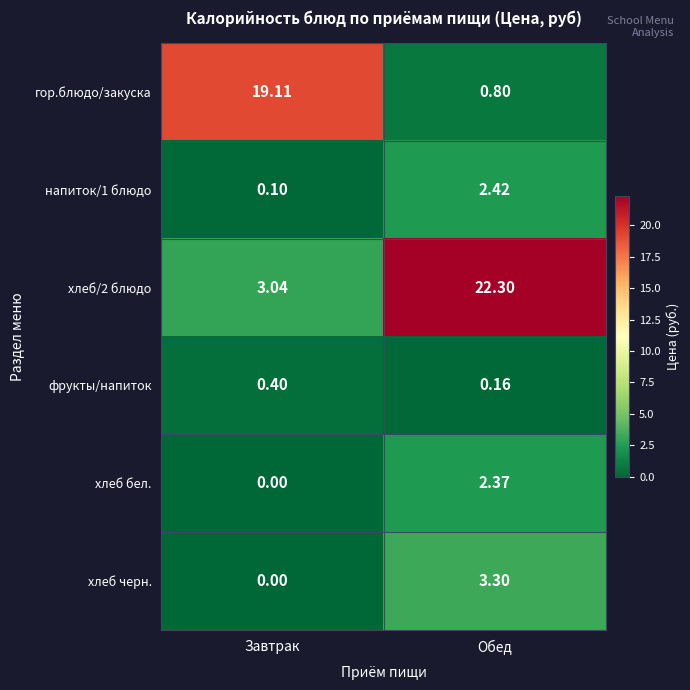

At which category is the sum across all series the highest?

Обед